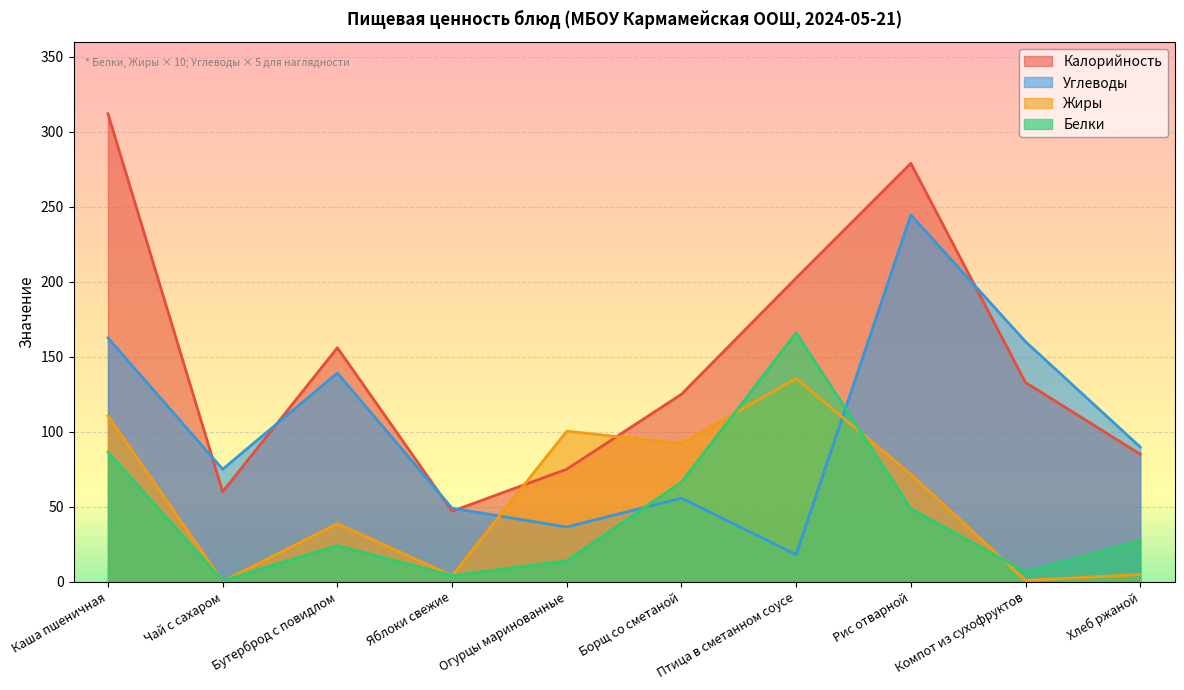

The value of Жиры at Огурцы маринованные is 172.1. True or false?

False